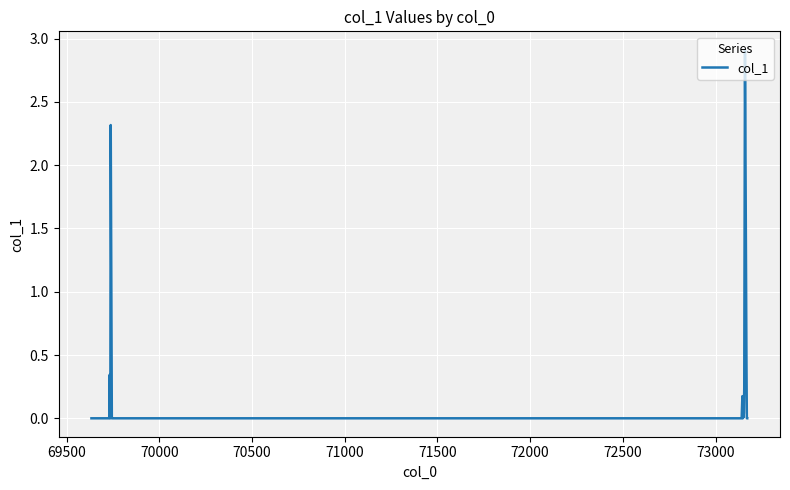

What is the difference between the maximum and second lowest values?

2.9